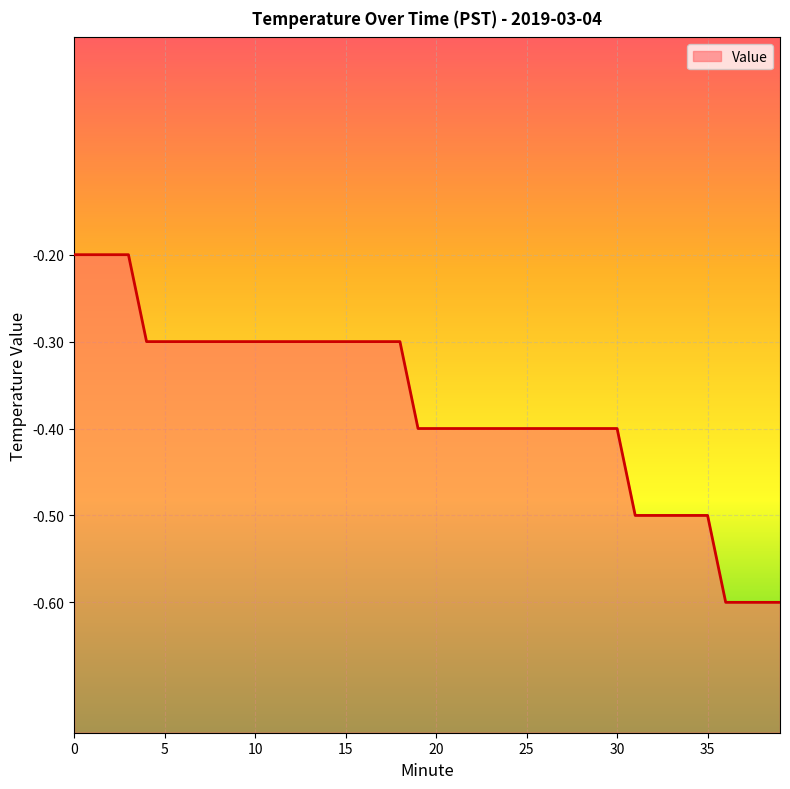

Reading left to right, extract all data points from this chart.

-0.2	-0.2	-0.2	-0.2	-0.3	-0.3	-0.3	-0.3	-0.3	-0.3	-0.3	-0.3	-0.3	-0.3	-0.3	-0.3	-0.3	-0.3	-0.3	-0.4	-0.4	-0.4	-0.4	-0.4	-0.4	-0.4	-0.4	-0.4	-0.4	-0.4	-0.4	-0.5	-0.5	-0.5	-0.5	-0.5	-0.6	-0.6	-0.6	-0.6